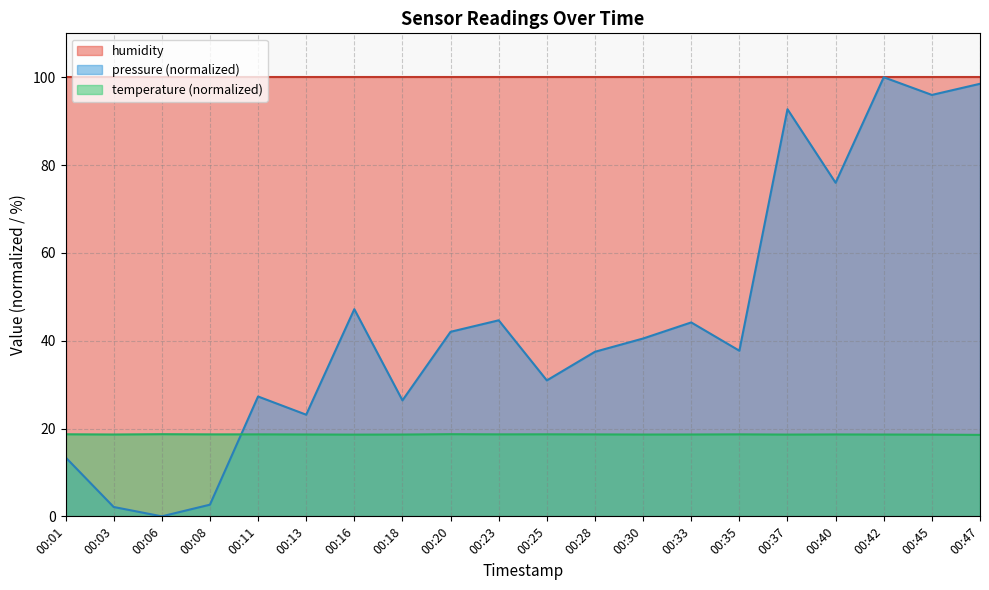

In temperature, how many points are lower than both neighbors (excluding endpoints)?

5